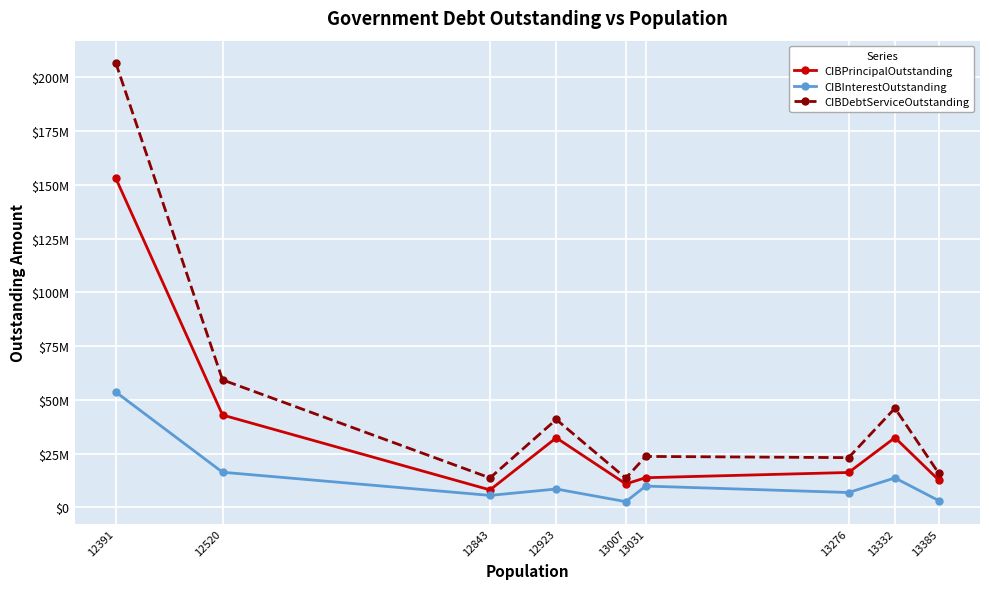

What is the sum of all CIBDebtServiceOutstanding values?

442871417.5